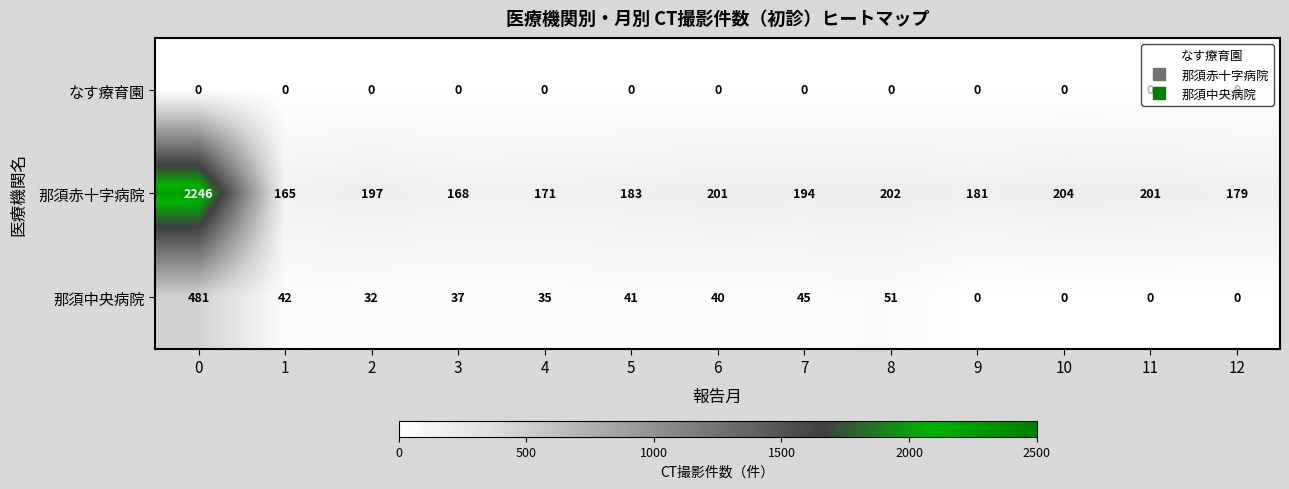

What is the difference between the highest and lowest values at 5?

183